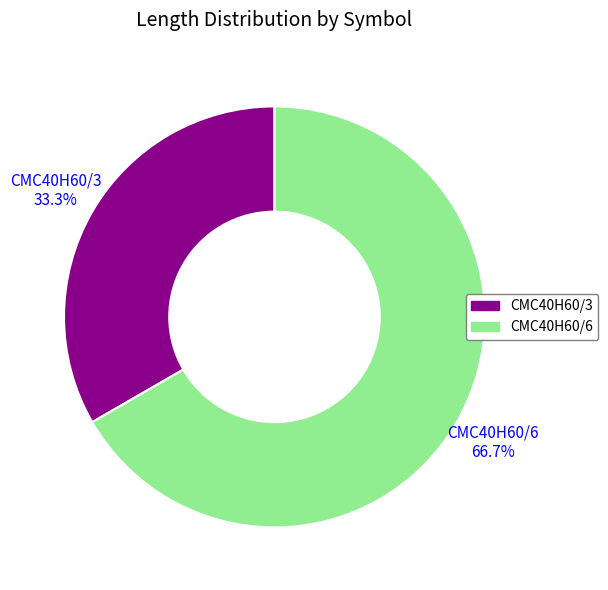

To the nearest percent, what is the difference between the largest and smallest slice percentages?

33%